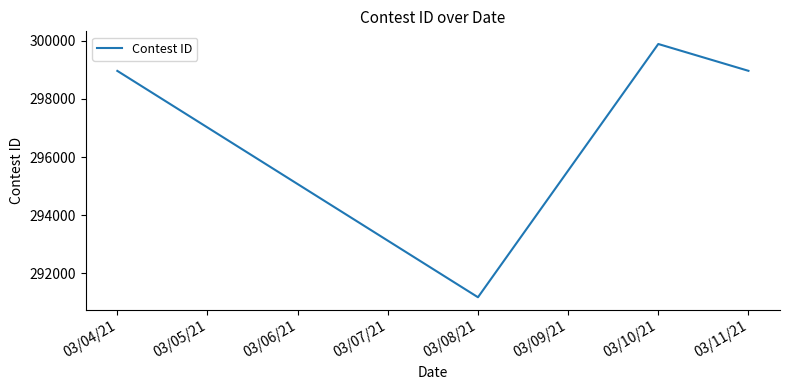

True or false: there are more than 0 points higher than both neighbors.

True